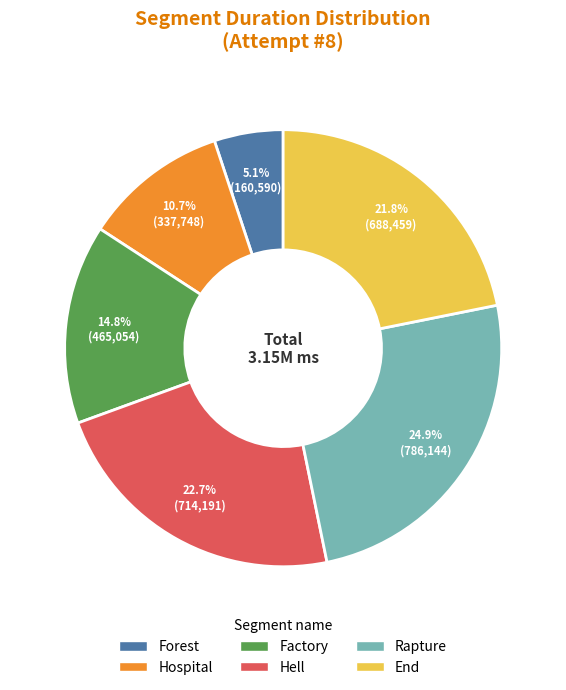

Which has a higher value, Hell or Forest?

Hell